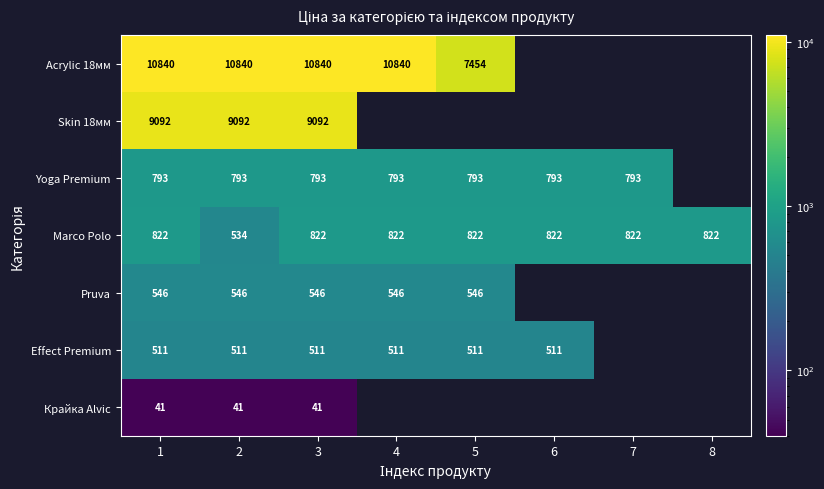

How many values in the Marco Polo series are below 822?

1